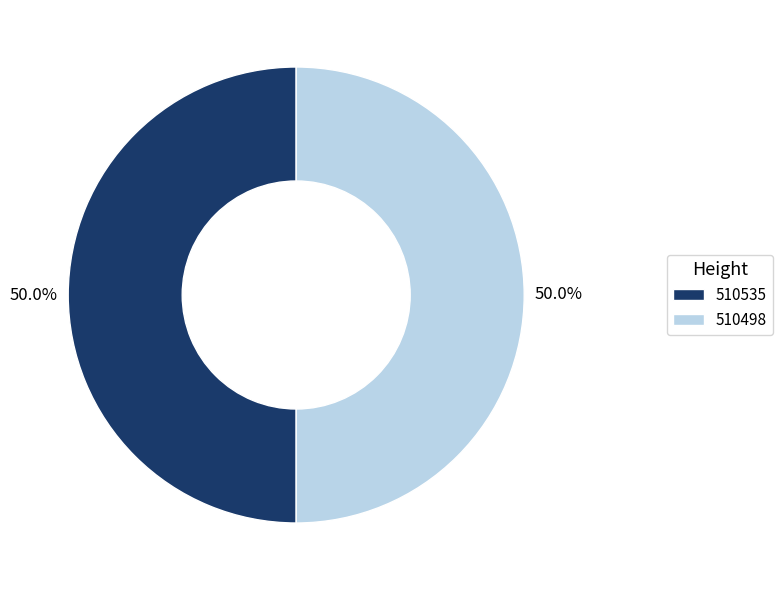

What percentage is the 510535 slice, to the nearest percent?

50%